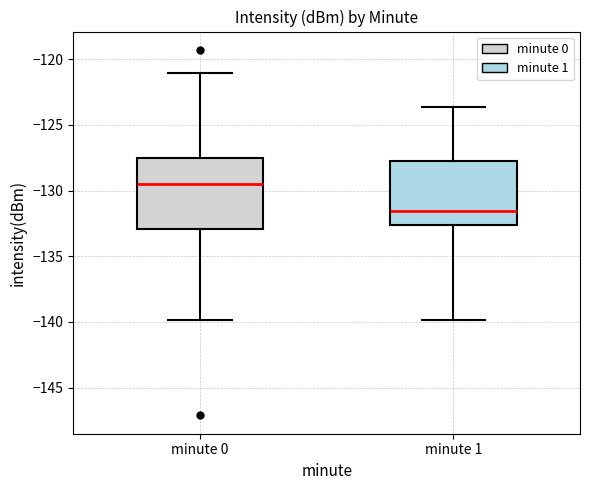

Reading left to right, transcribe this box plot: for each box, give where its median line is, the range the box spans, and where its two whiskers end, as read against the y-axis. The values are not printed on the chart, so give them approximately, as read against the axis.

minute 0: median -129.5, box -133.0 to -127.5, whiskers -140.0 to -121.0
minute 1: median -131.5, box -132.5 to -127.5, whiskers -140.0 to -123.5